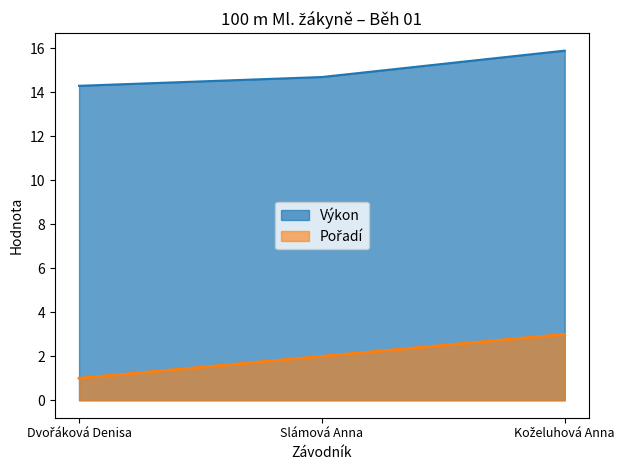

What is the label of the 1st point from the right?

Koželuhová Anna